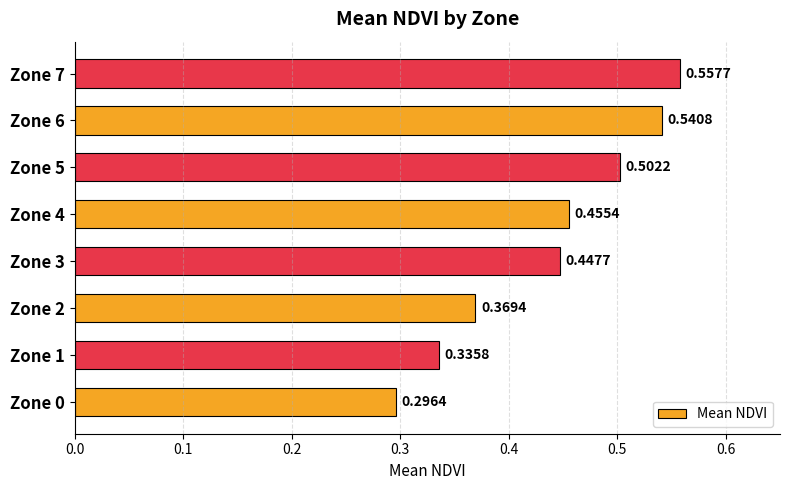

List the labels in order of value, smallest first.

Zone 0, Zone 1, Zone 2, Zone 3, Zone 4, Zone 5, Zone 6, Zone 7